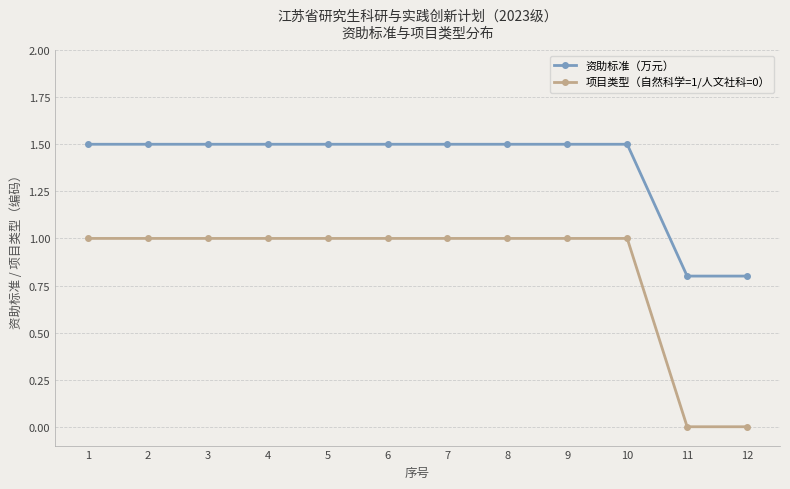

Reading left to right, list all the values displayed in this chart.

资助标准（万元）: 1.5	1.5	1.5	1.5	1.5	1.5	1.5	1.5	1.5	1.5	0.8	0.8
项目类型（自然科学=1/人文社科=0）: 1.0	1.0	1.0	1.0	1.0	1.0	1.0	1.0	1.0	1.0	0.0	0.0